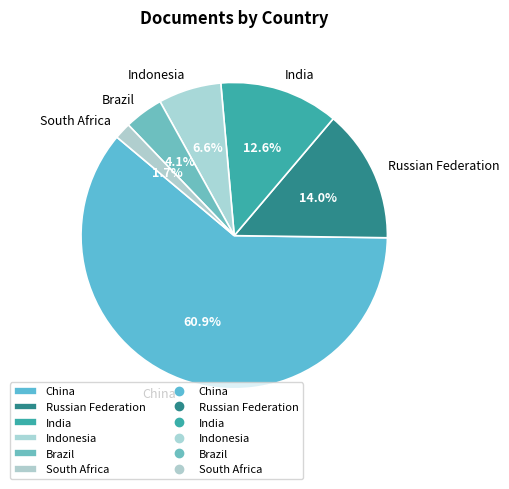

Is South Africa the majority of the pie?

No